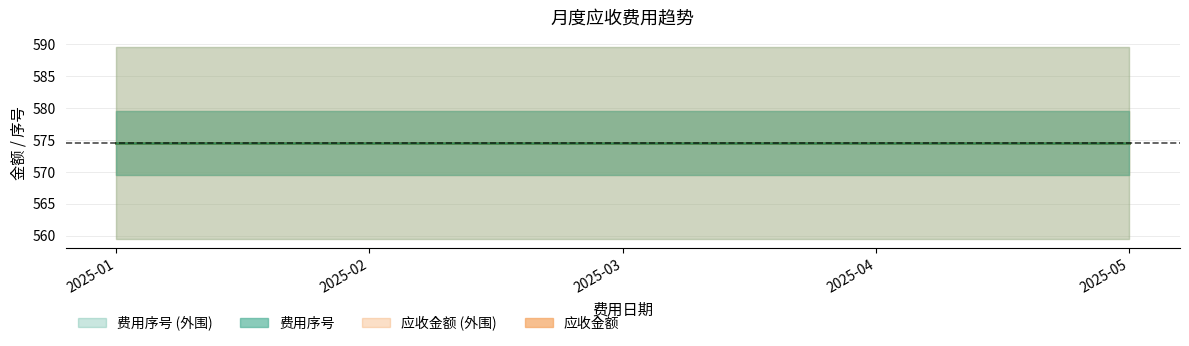

Does the chart display data point markers on the line(s)?

No